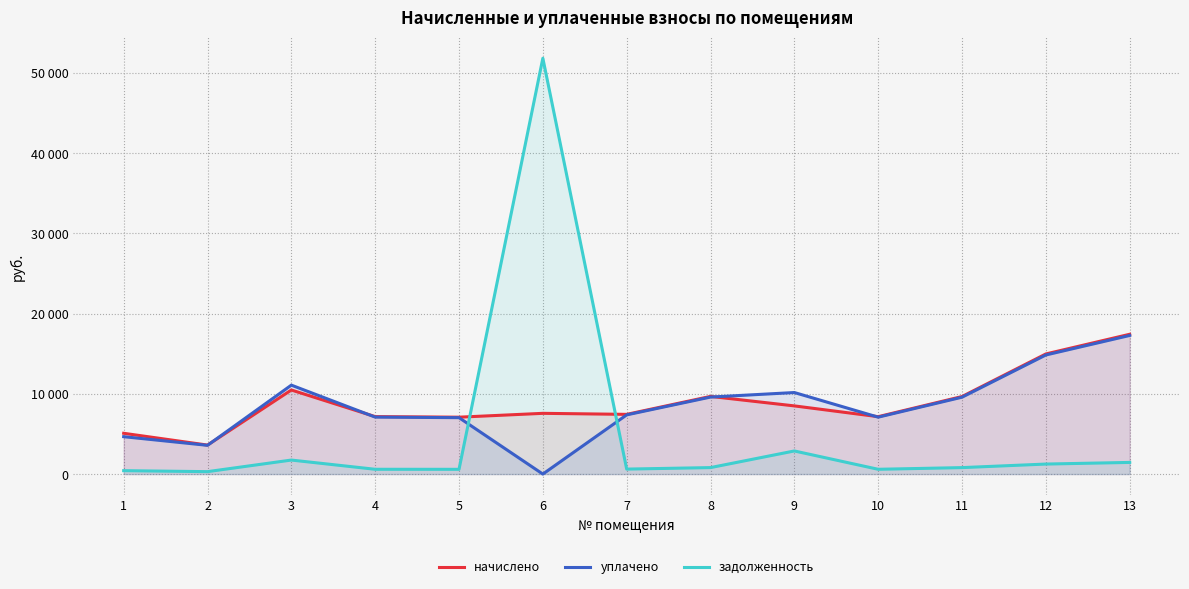

Which category has the lowest value across all series?

6